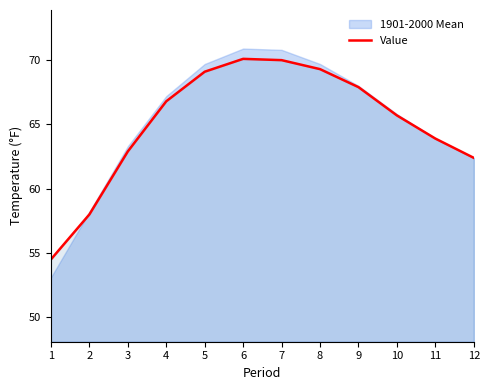

Reading right to left, what are all the values shown in this chart?

62.4	63.9	65.7	67.9	69.3	70.0	70.1	69.1	66.8	62.9	58.0	54.5